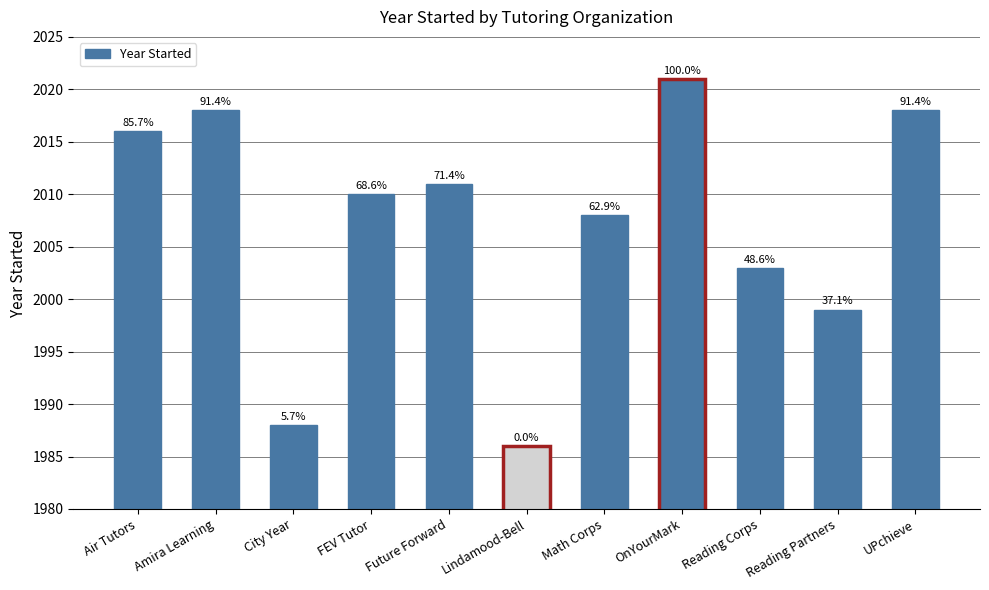

What value does the data have at City Year, to the nearest 5?

1990